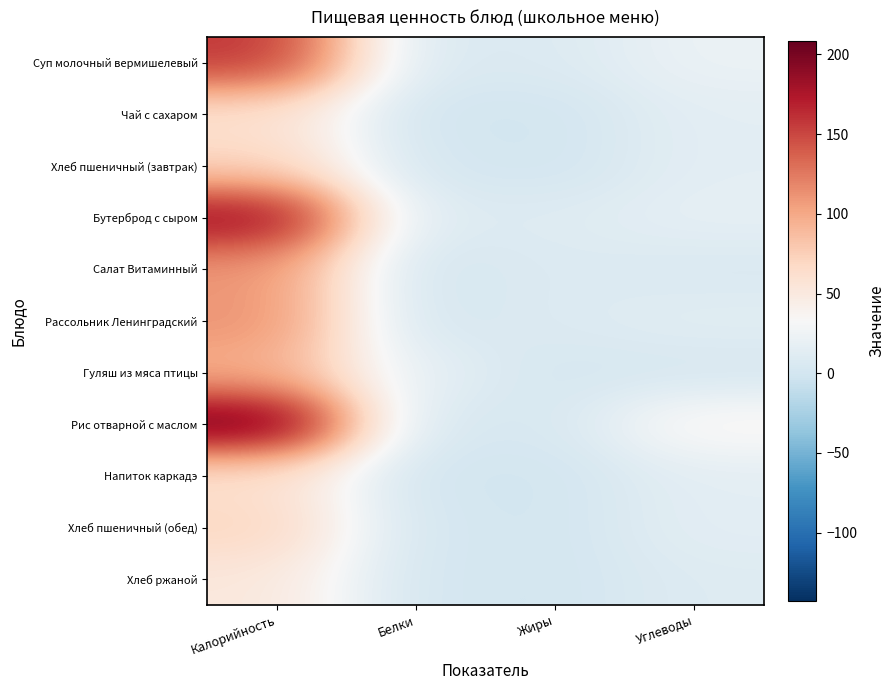

Is the value of Напиток каркадэ at Жиры greater than the value of Хлеб пшеничный (завтрак) at Жиры?

No